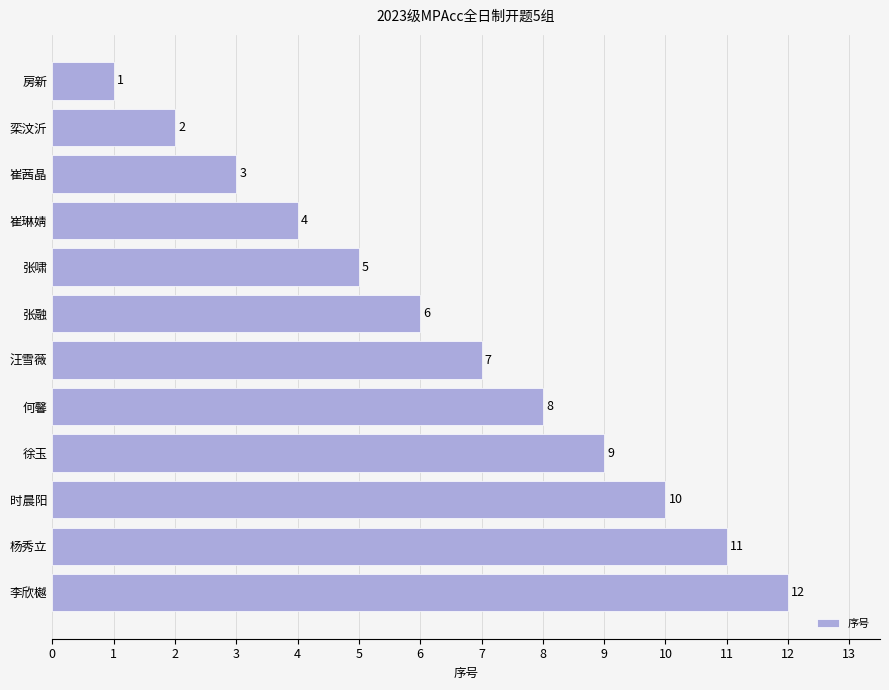

What is the sum of all values?

78